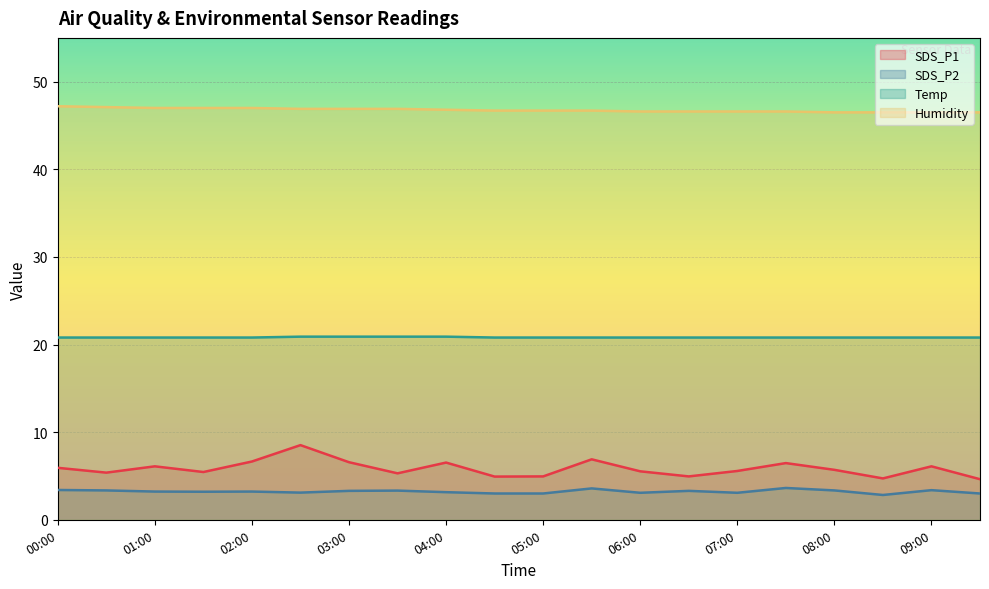

What is the label of the 4th point from the right?

08:00